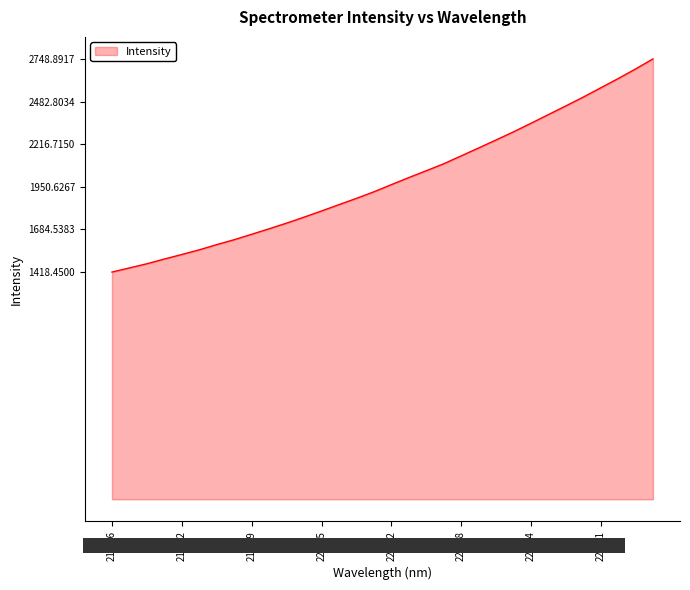

What is the smallest value displayed?

1418.5